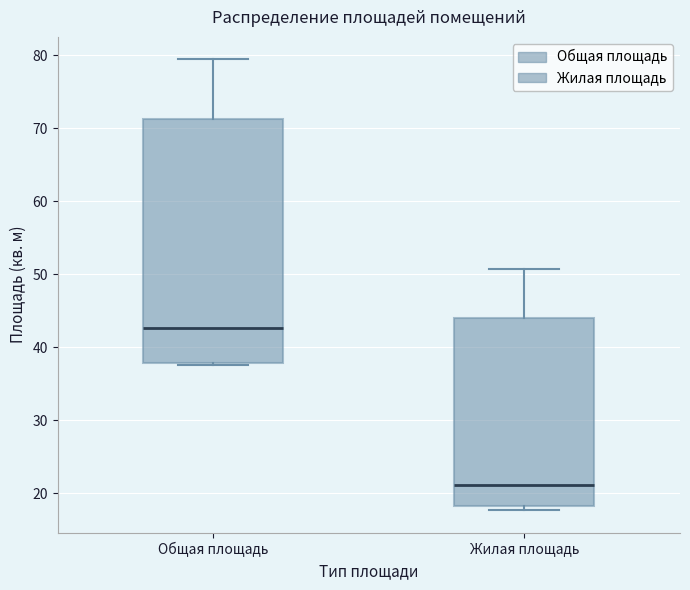

Comparing the boxes themselves (not the whiskers), which one is the tallest?

Общая площадь